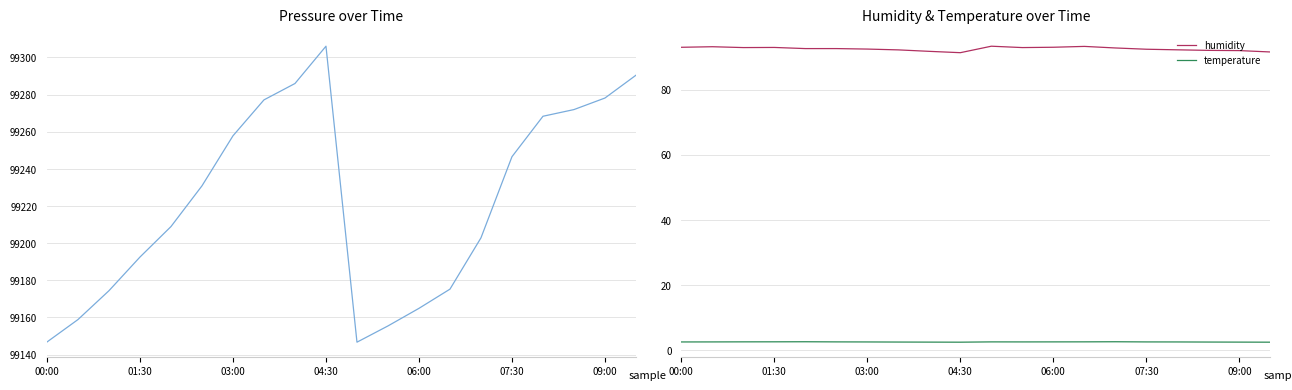

True or false: temperature and humidity intersect in this chart.

False